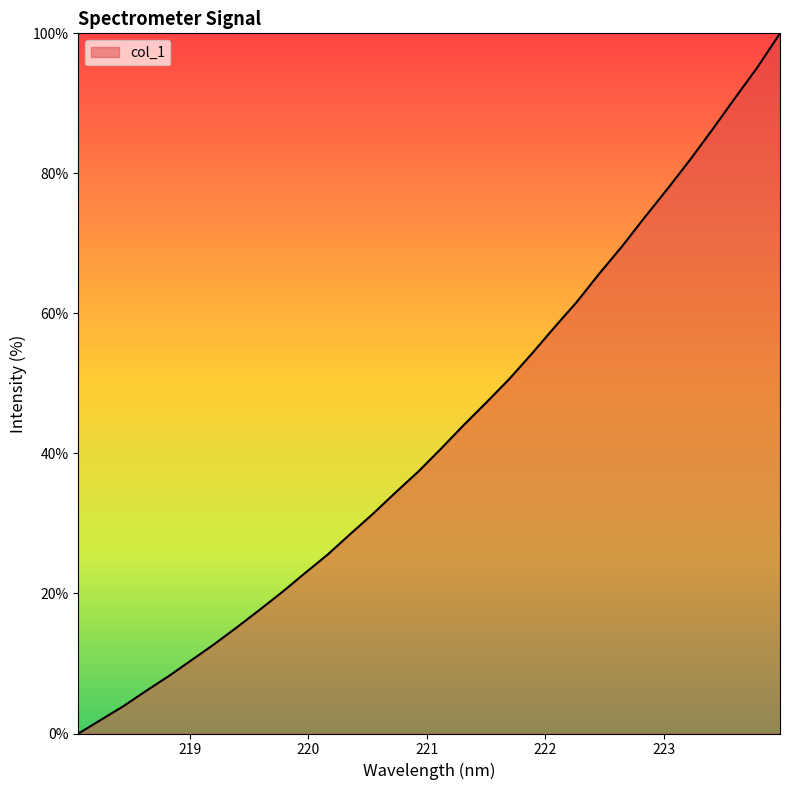

What is the maximum value shown in the chart?

100.0